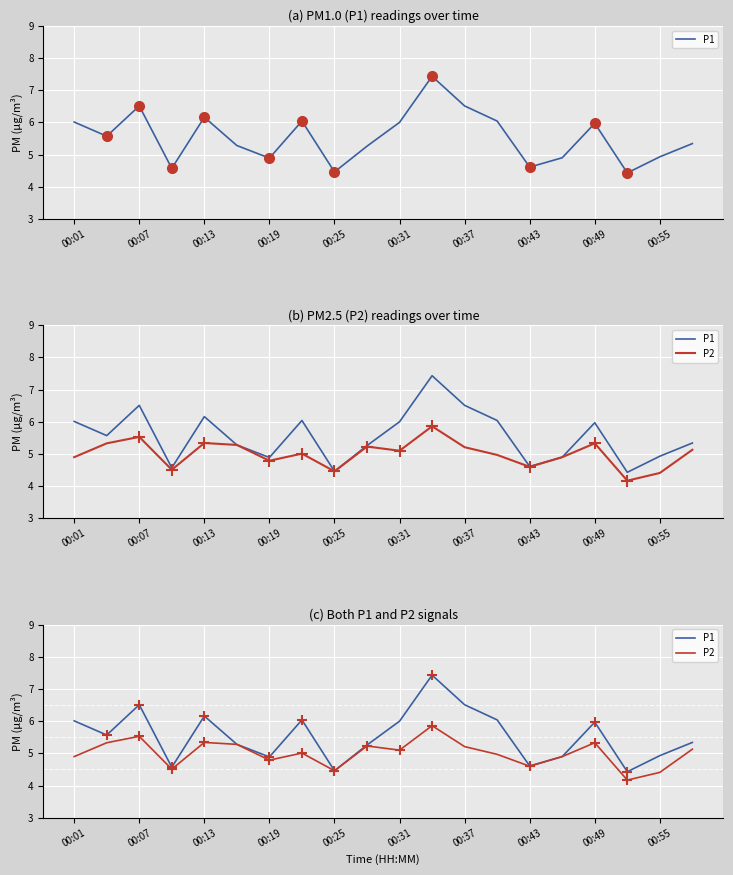

What is the spread (max minus min) of values at 00:37?

1.3